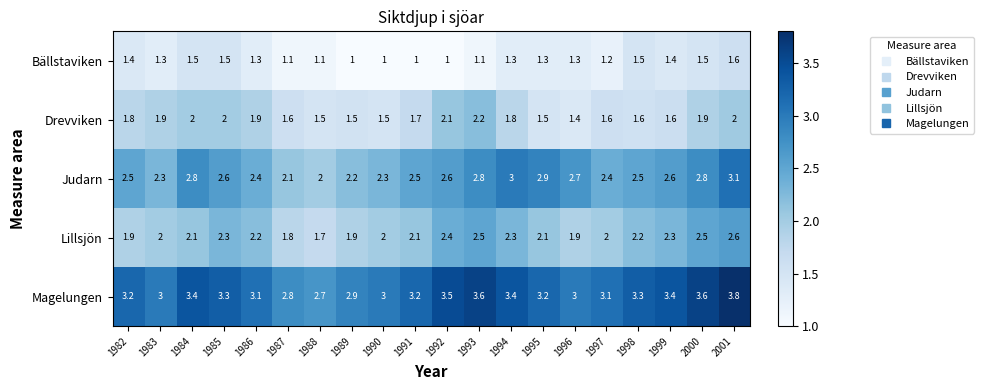

List the series in order of their overall mean, highest first.

Magelungen, Judarn, Lillsjön, Drevviken, Bällstaviken